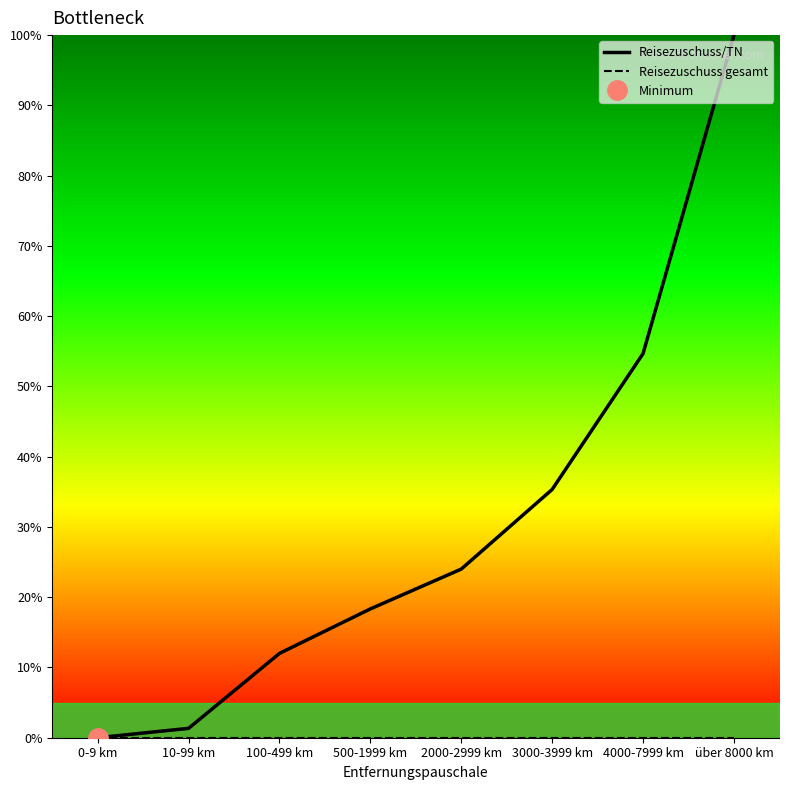

Reading left to right, list all the values displayed in this chart.

Reisezuschuss/TN: 0.0	1.3	12.0	18.3	24.0	35.3	54.7	100.0
Reisezuschuss gesamt: 0.0	0.0	0.0	0.0	0.0	0.0	0.0	0.0